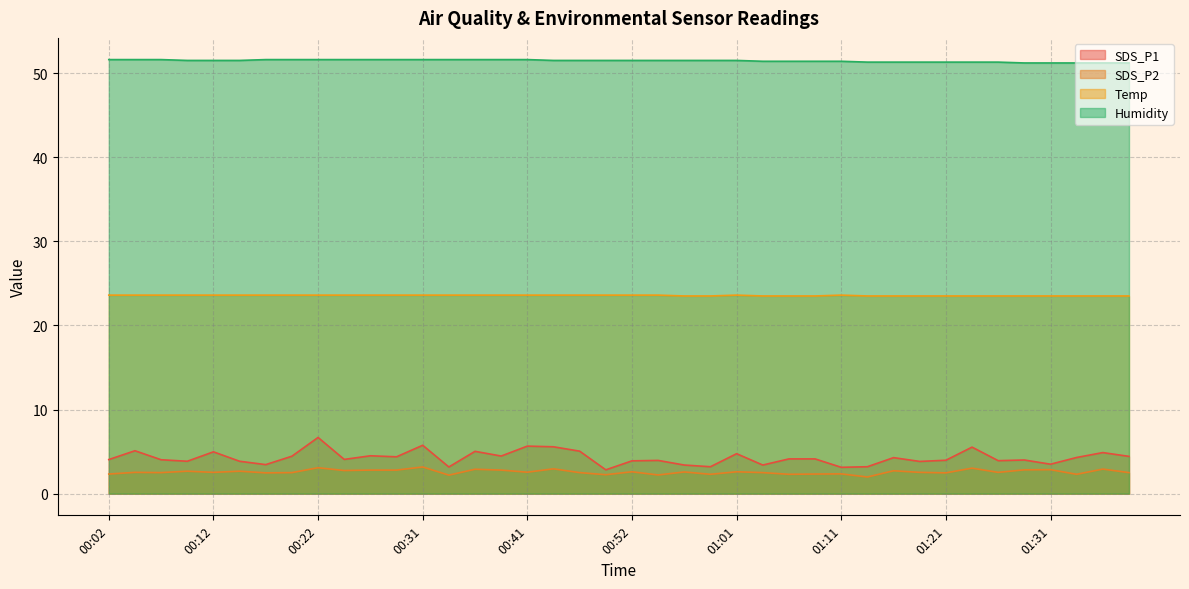

What is the label of the 3rd point from the left?

00:07